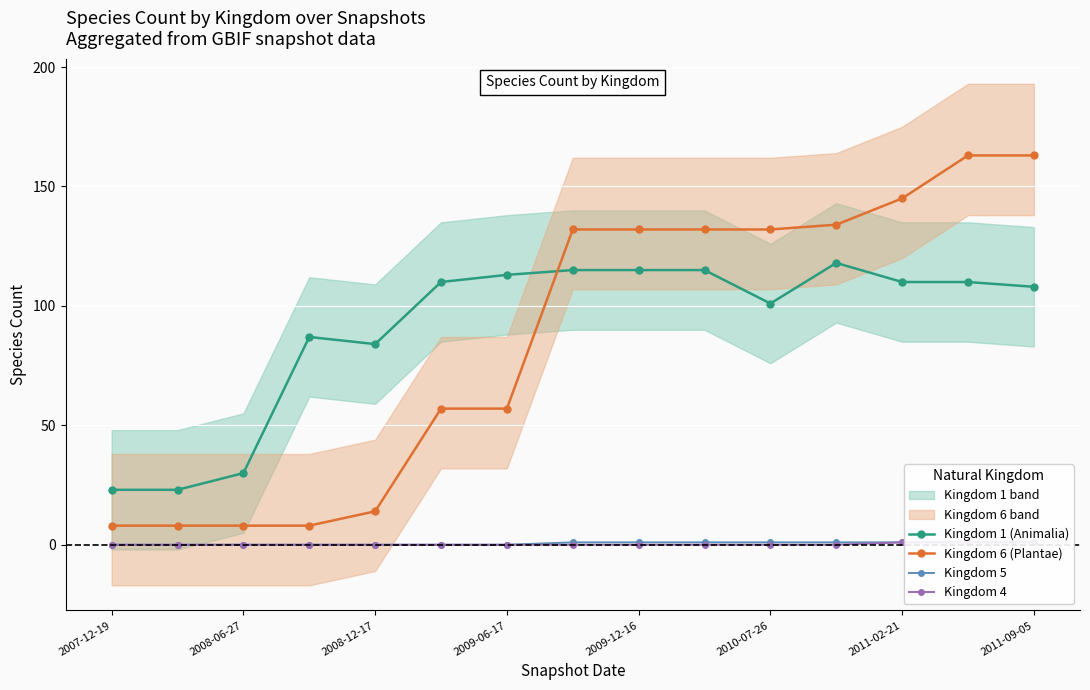

Rank the series at 9 from highest to lowest value.

Kingdom 6 (Plantae), Kingdom 1 (Animalia), Kingdom 5, Kingdom 4